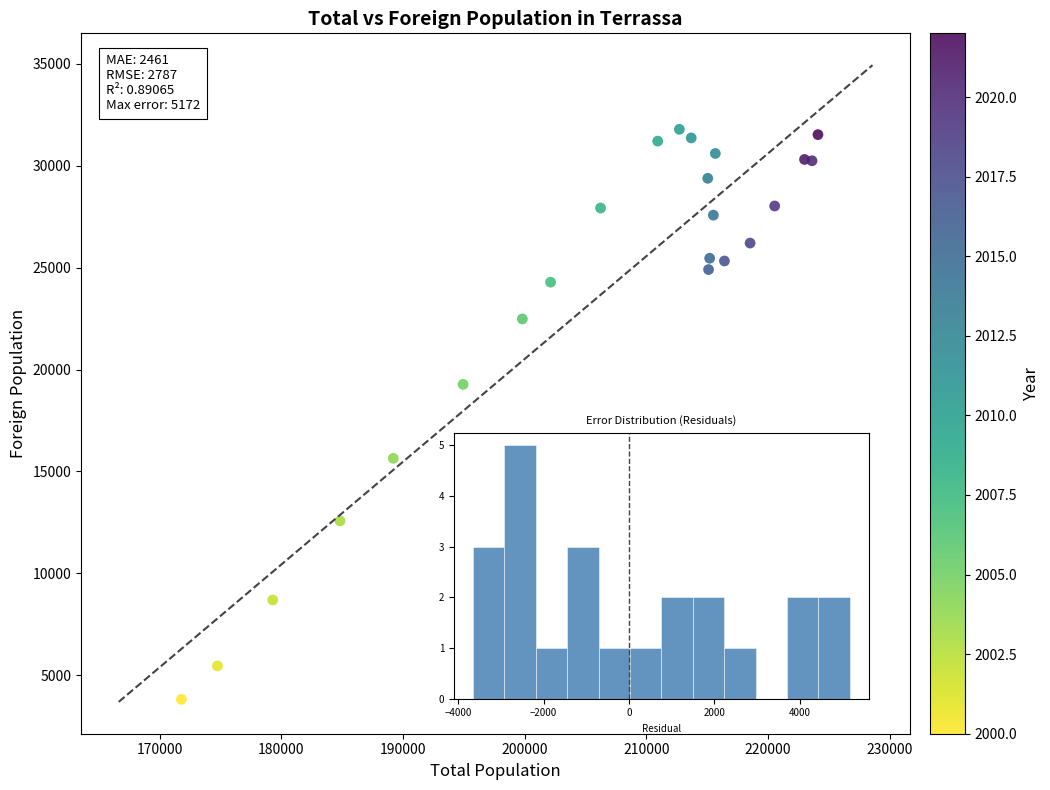

What Y value in the scatter plot is closest to 17803?

19271